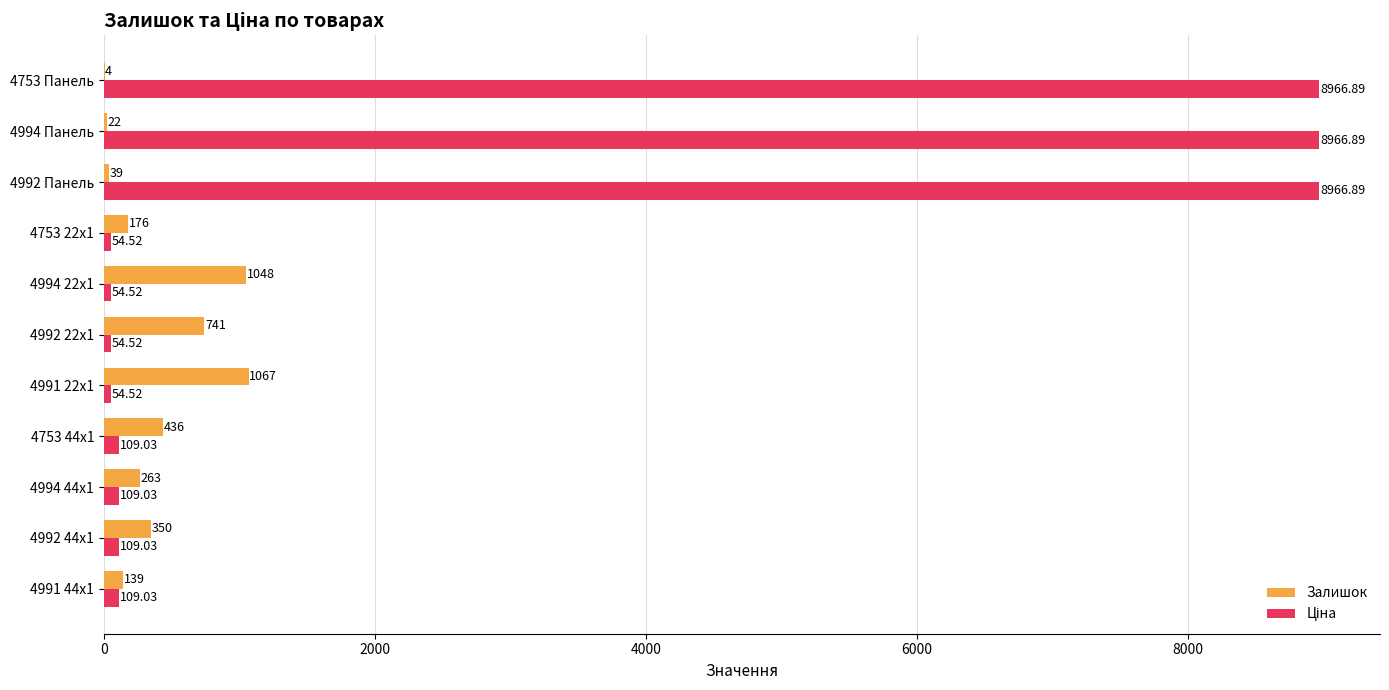

How many data points does each series have?

11